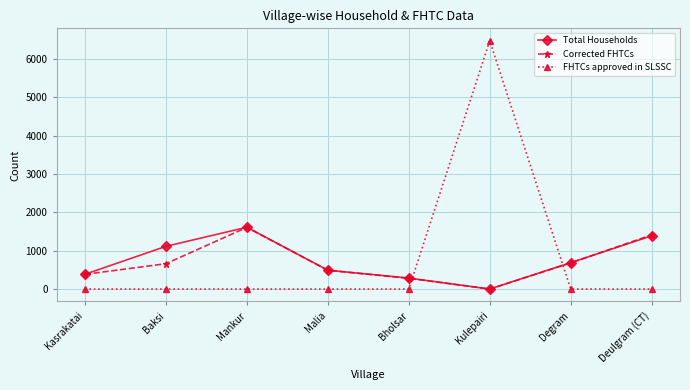

True or false: Corrected FHTCs has more than 1 points higher than both neighbors.

False